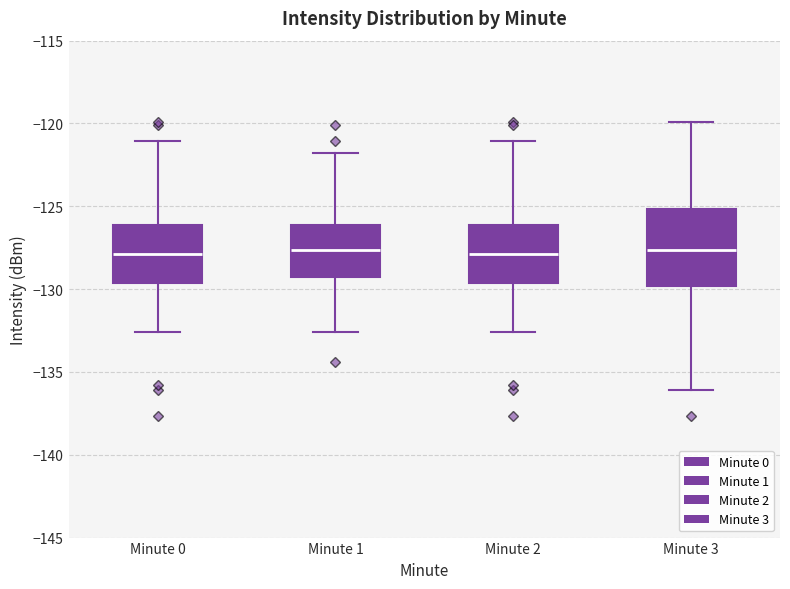

Which box is the tallest, from its lower edge to its upper edge?

Minute 3